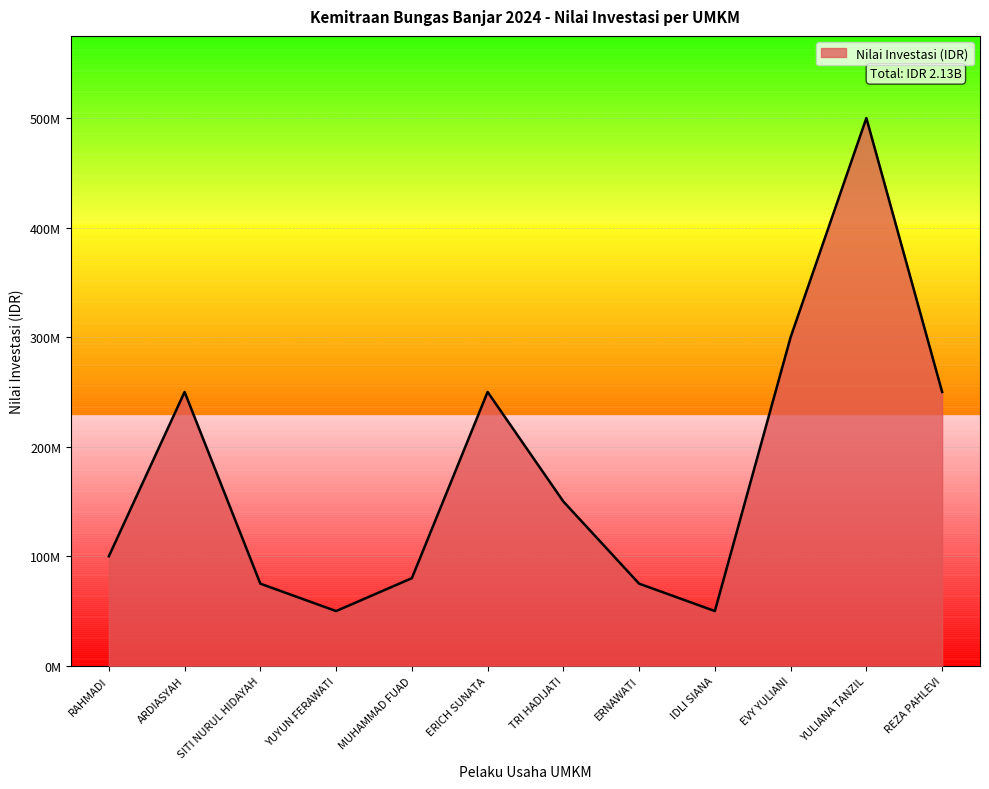

Does the chart have visible grid lines?

Yes